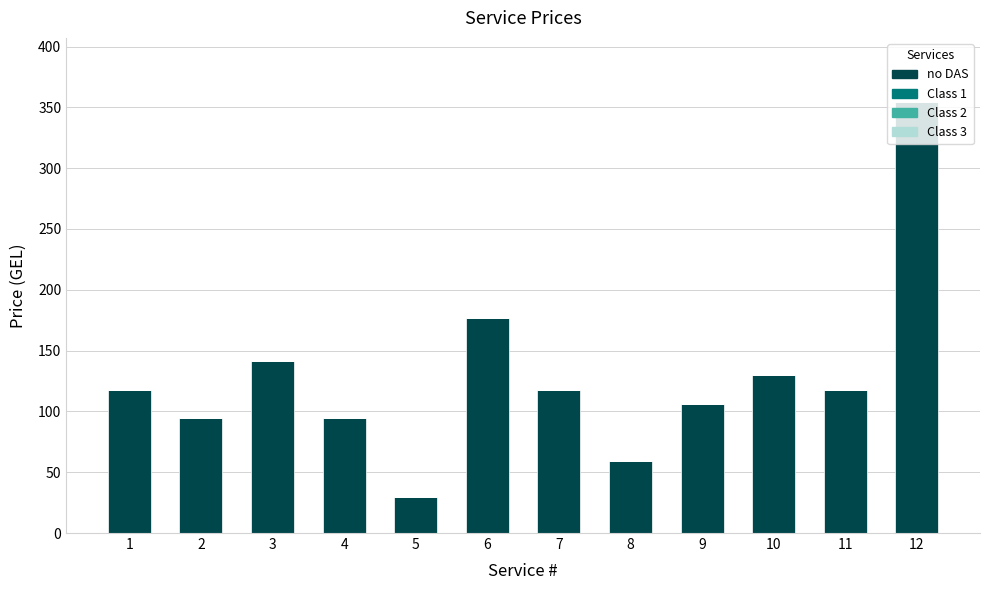

Is it true that the value at 3 is 251.4?

False